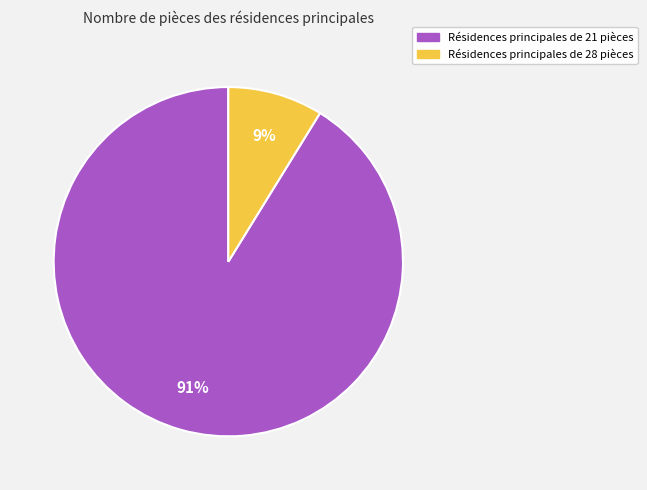

How many slices are in this pie chart?

2